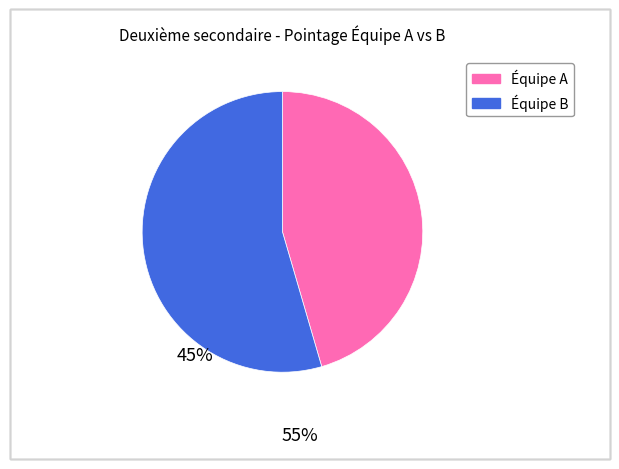

Is there any slice that represents more than half of the pie?

Yes